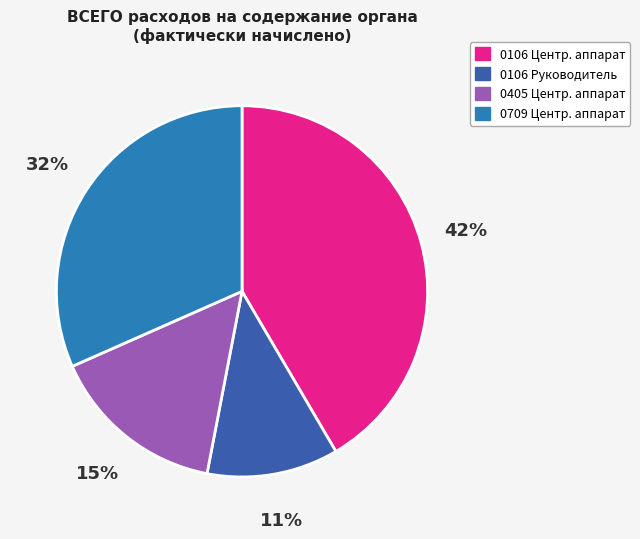

Is there any slice that represents more than half of the pie?

No